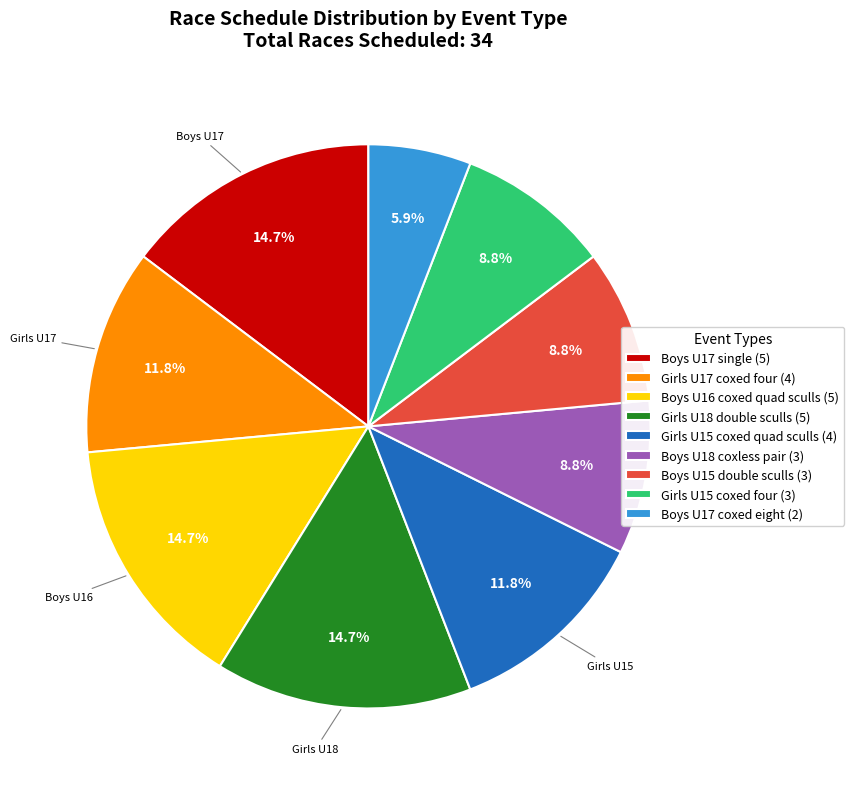

Count the number of slices in the pie.

9